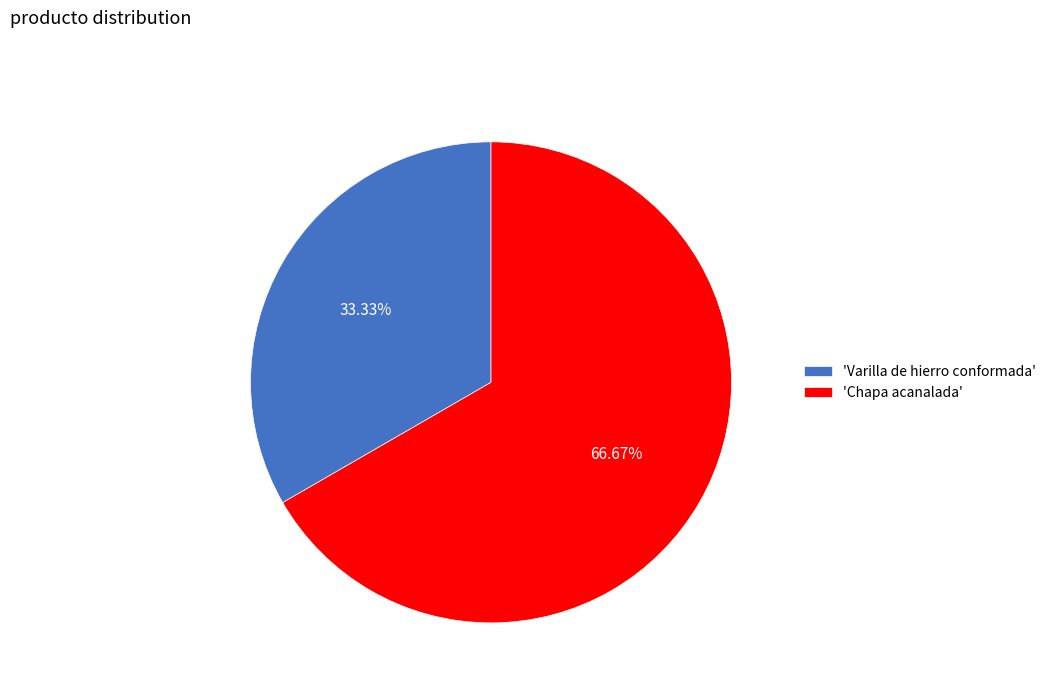

Which category has the biggest portion of the pie?

'Chapa acanalada'